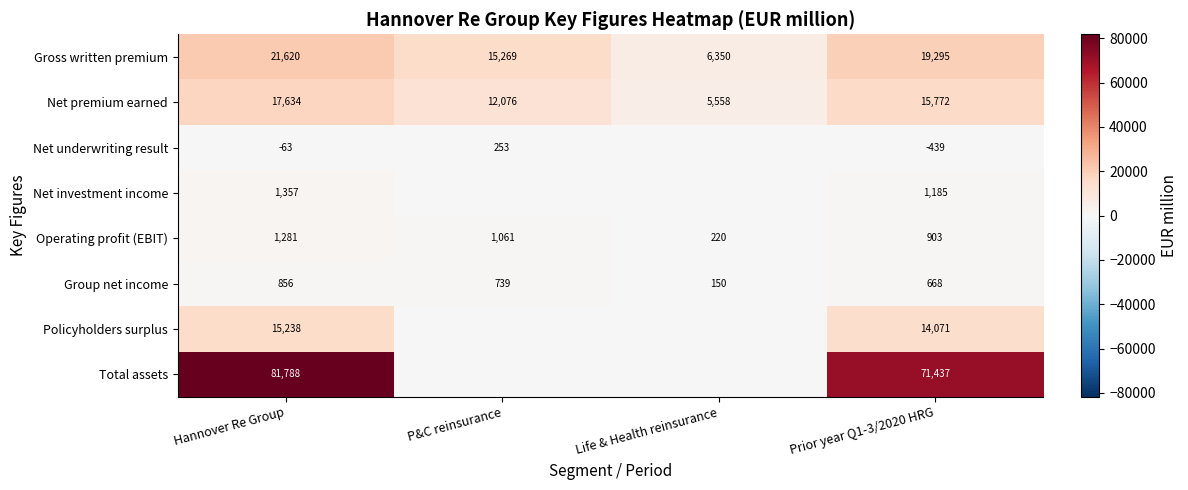

At how many categories does at least one series exceed 49004?

2